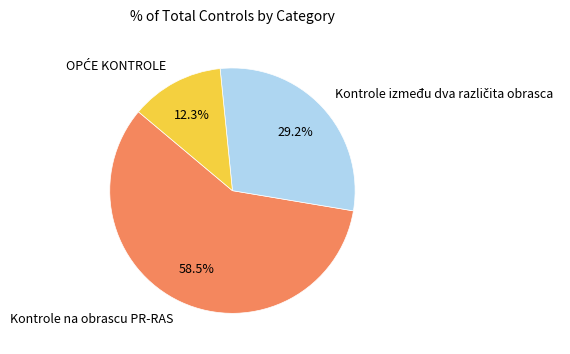

How many slices are in this pie chart?

3